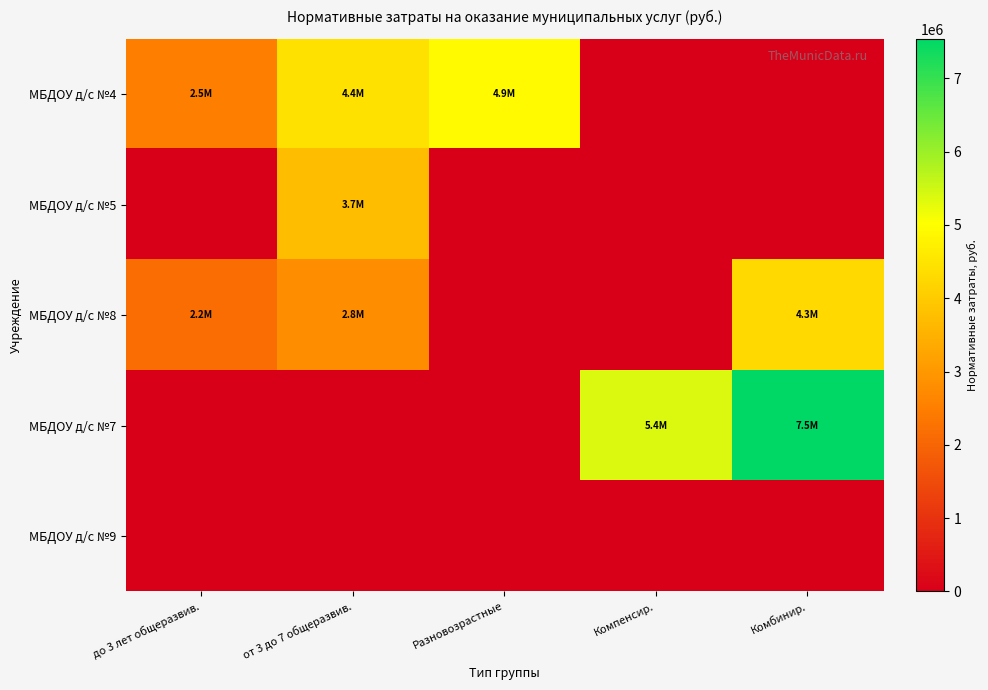

Which series has the widest spread of values?

МБДОУ д/с №7